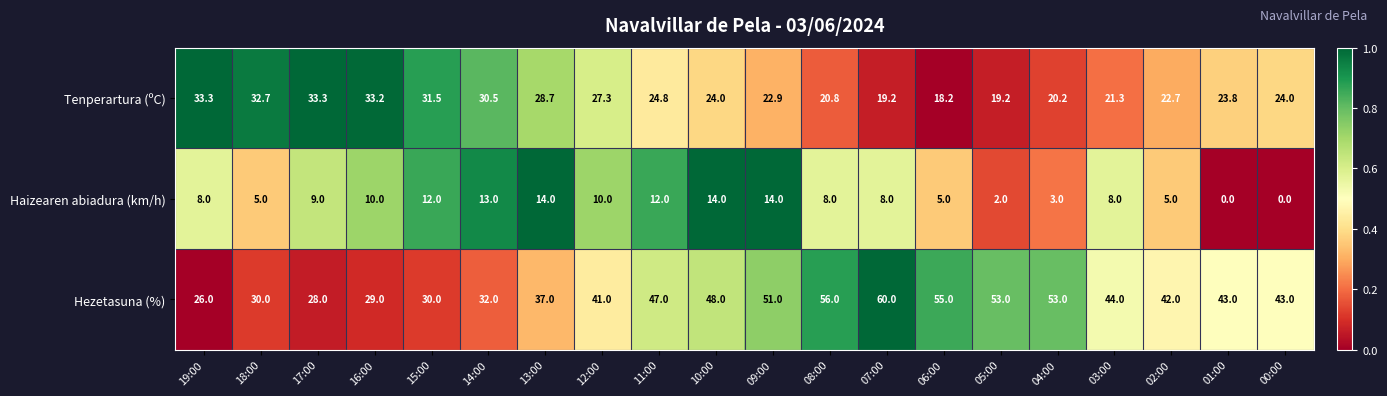

Is it true that Tenperartura (ºC) equals 33.2 at 16:00?

True